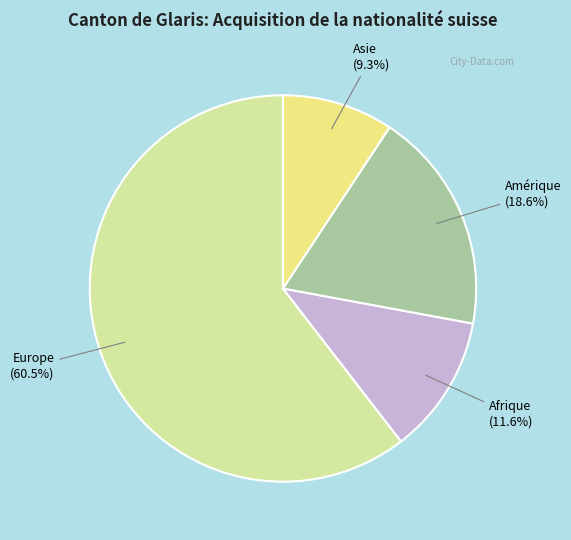

What percentage is NOT represented by Europe?

39.5%